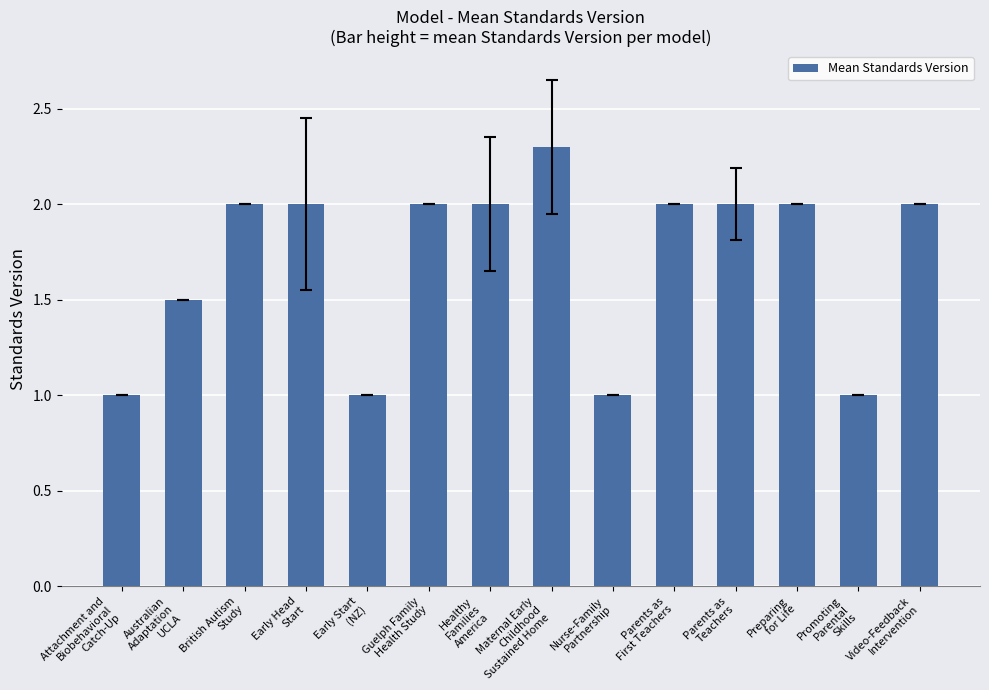

What is the sum of the values at Healthy
Families
America and Preparing
for Life?

4.0